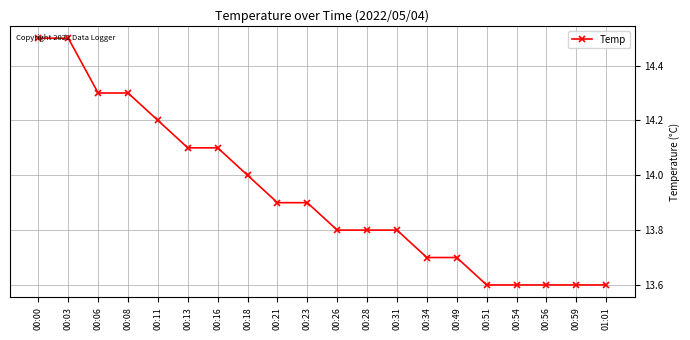

What is the label of the 4th point from the right?

00:54